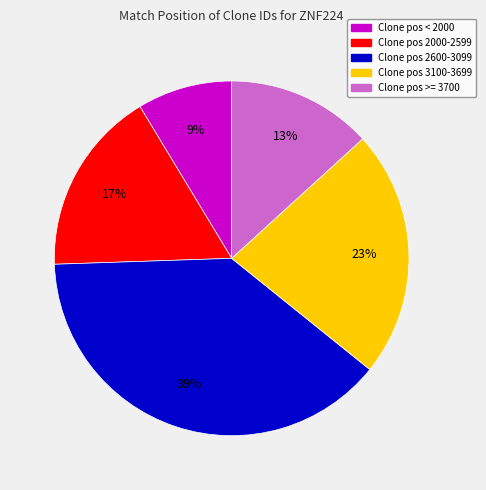

Is there any slice that represents more than half of the pie?

No